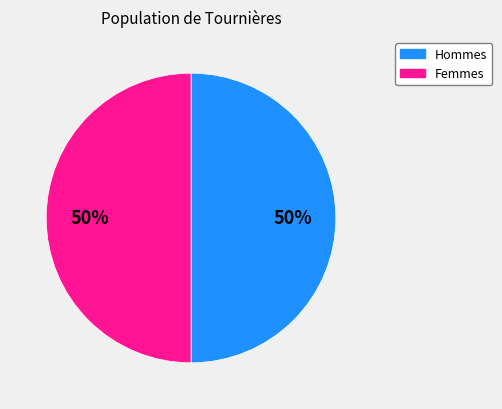

True or false: Femmes accounts for 59% of the total.

False